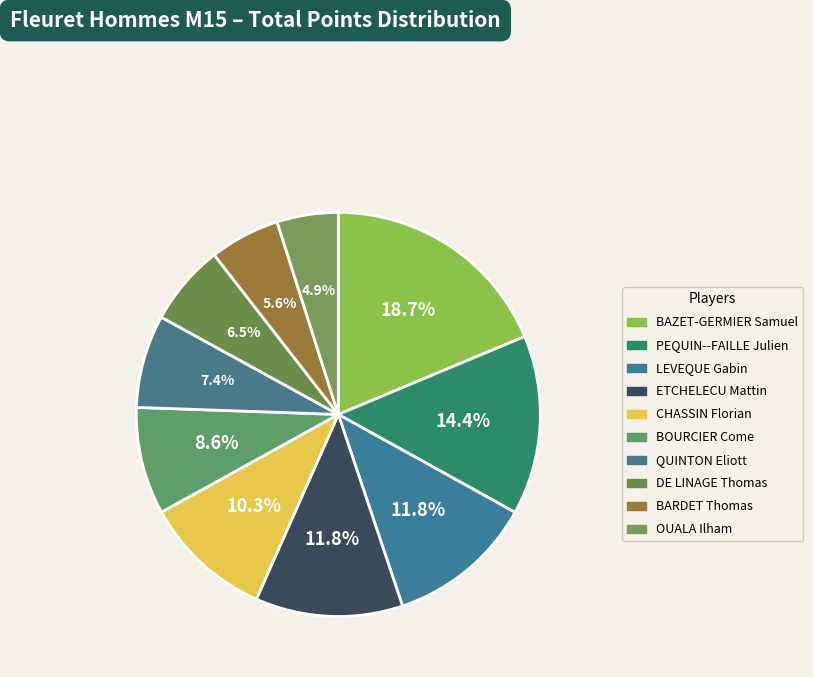

To the nearest percent, what percentage of the pie is BAZET-GERMIER Samuel?

19%